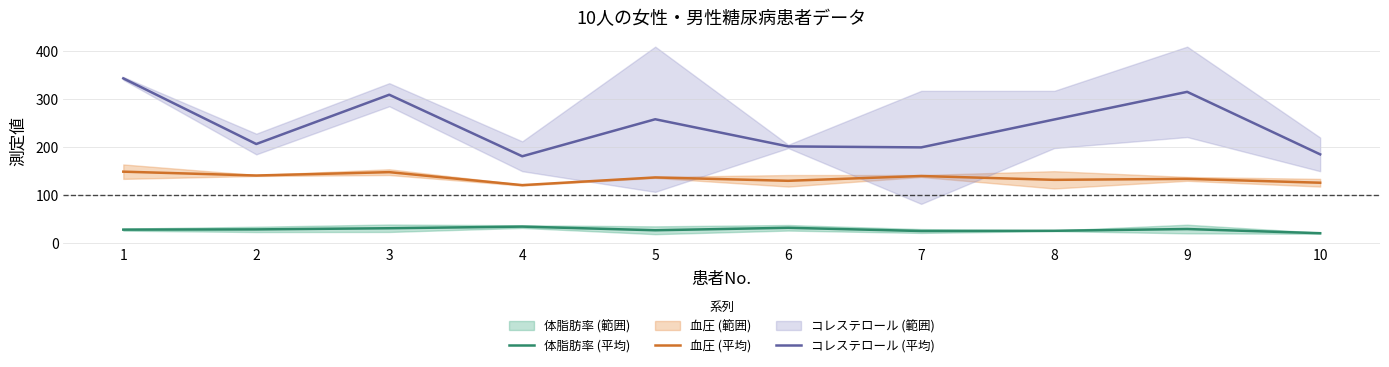

What is the minimum value for コレステロール (平均)?

181.0